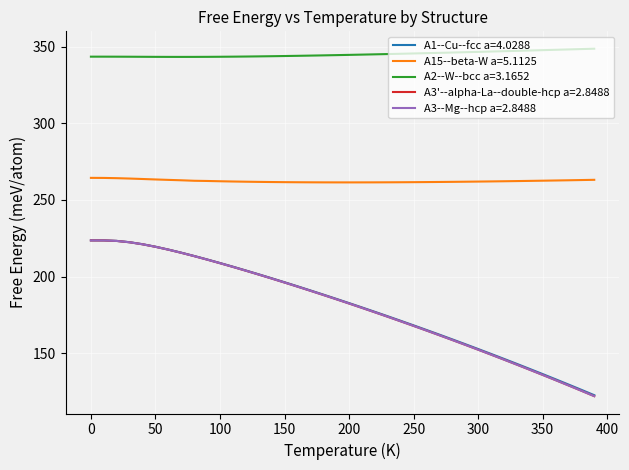

What is the smallest value displayed?

121.9